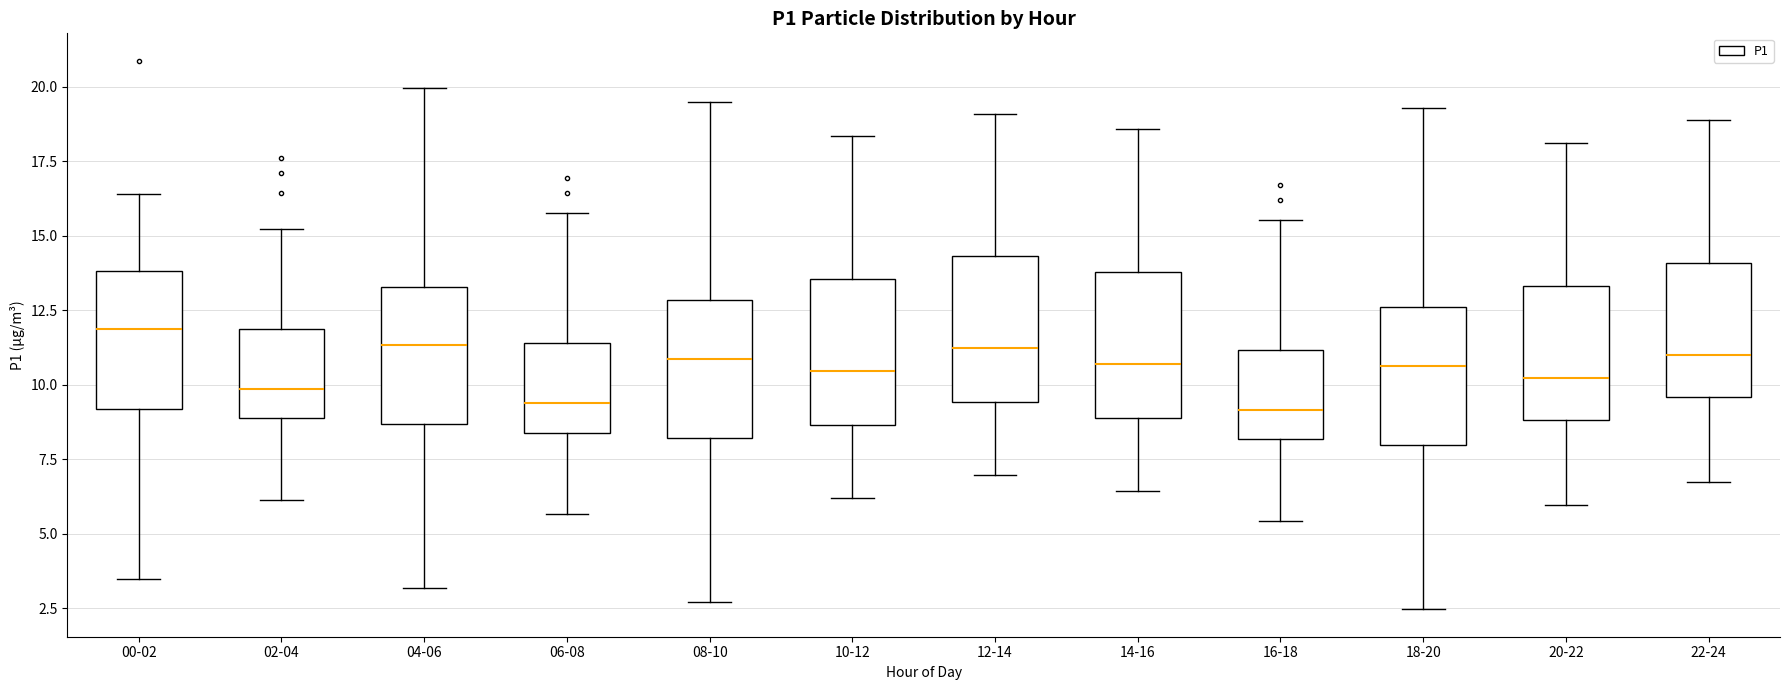

Reading left to right, read every box against the y-axis: the position of its median line, the range the box covers, and the ends of its whiskers. The values are not printed on the chart, so give them approximately, as read against the axis.

00-02: median 12.0, box 9.0 to 14.0, whiskers 3.5 to 16.5
02-04: median 10.0, box 9.0 to 12.0, whiskers 6.0 to 15.0
04-06: median 11.5, box 8.5 to 13.5, whiskers 3.0 to 20.0
06-08: median 9.5, box 8.5 to 11.5, whiskers 5.5 to 16.0
08-10: median 11.0, box 8.0 to 13.0, whiskers 2.5 to 19.5
10-12: median 10.5, box 8.5 to 13.5, whiskers 6.0 to 18.5
12-14: median 11.0, box 9.5 to 14.5, whiskers 7.0 to 19.0
14-16: median 10.5, box 9.0 to 14.0, whiskers 6.5 to 18.5
16-18: median 9.0, box 8.0 to 11.0, whiskers 5.5 to 15.5
18-20: median 10.5, box 8.0 to 12.5, whiskers 2.5 to 19.5
20-22: median 10.0, box 9.0 to 13.5, whiskers 6.0 to 18.0
22-24: median 11.0, box 9.5 to 14.0, whiskers 6.5 to 19.0